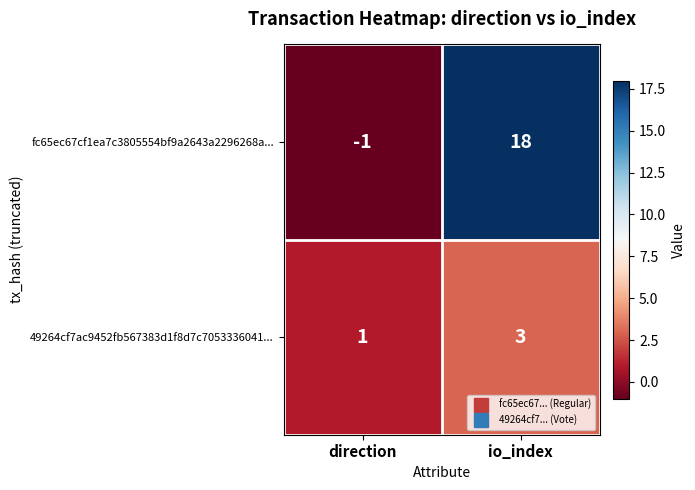

How many distinct data groups are displayed?

2